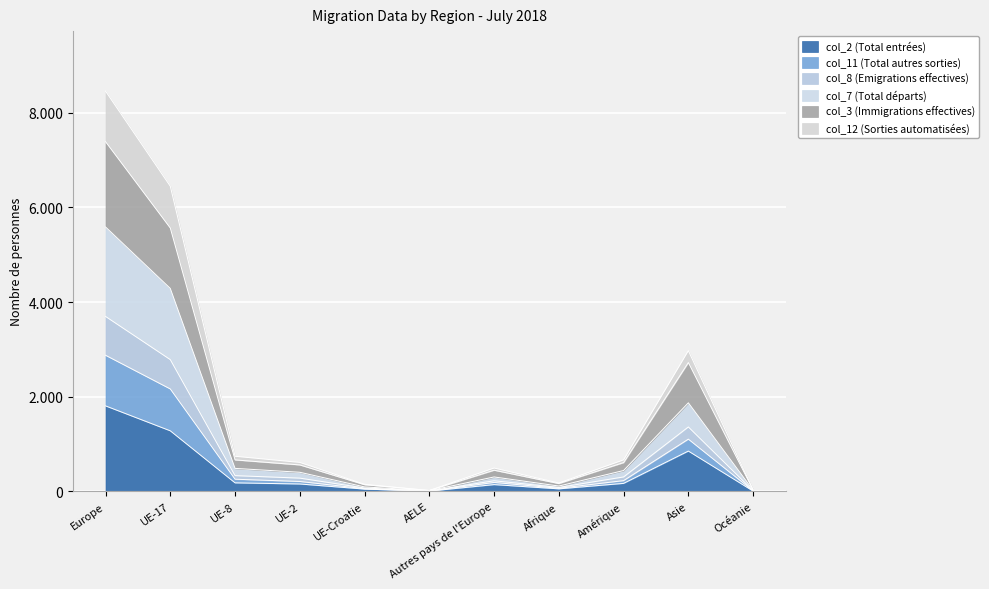

At how many categories does at least one series exceed 6456?

1